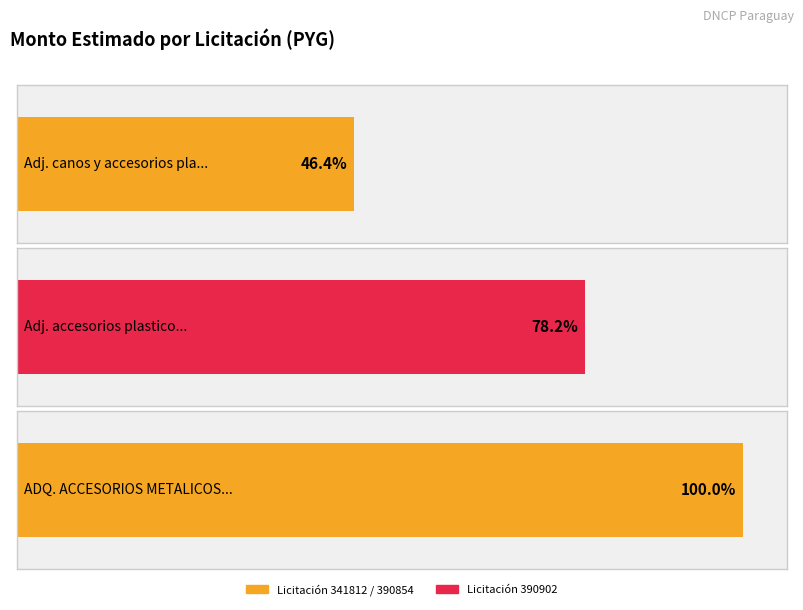

Count the number of categories in the chart.

3